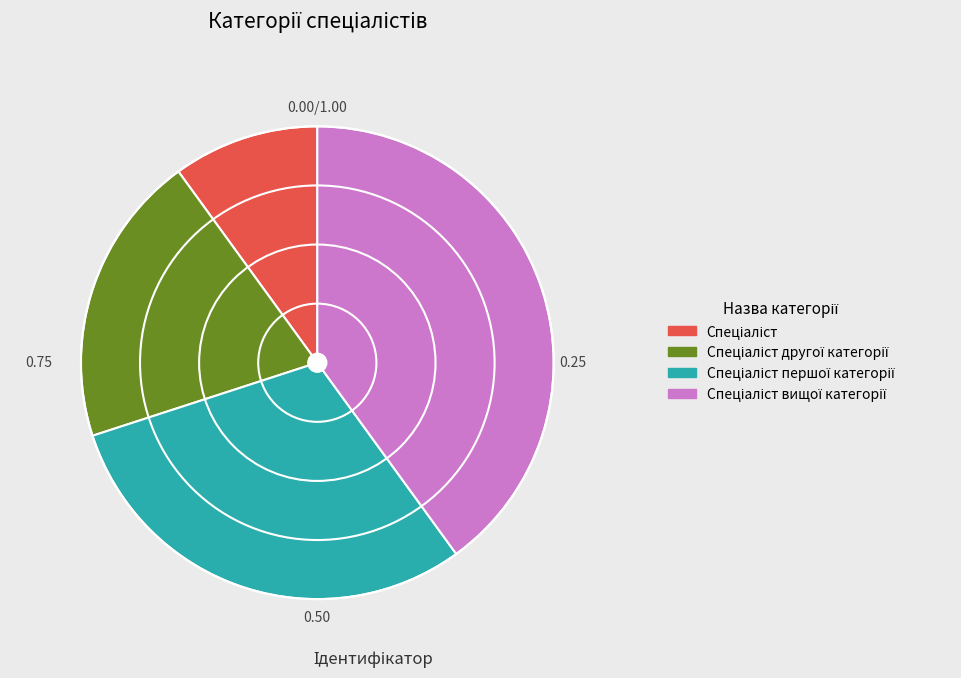

Does any single category account for the majority?

No